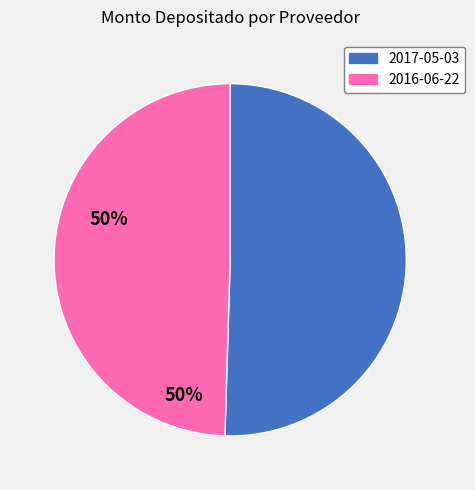

Combined, do 2016-06-22 and 2017-05-03 account for over 50%?

Yes